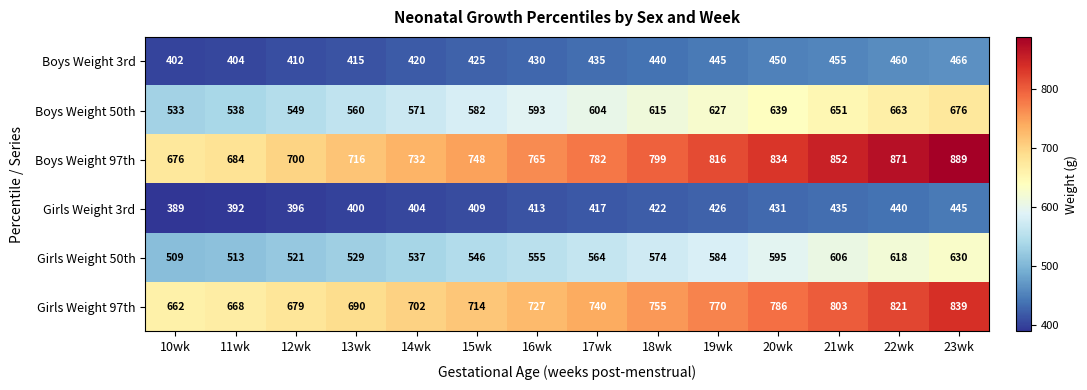

What is the difference between the second highest and minimum values in the Girls Weight 50th series?

109